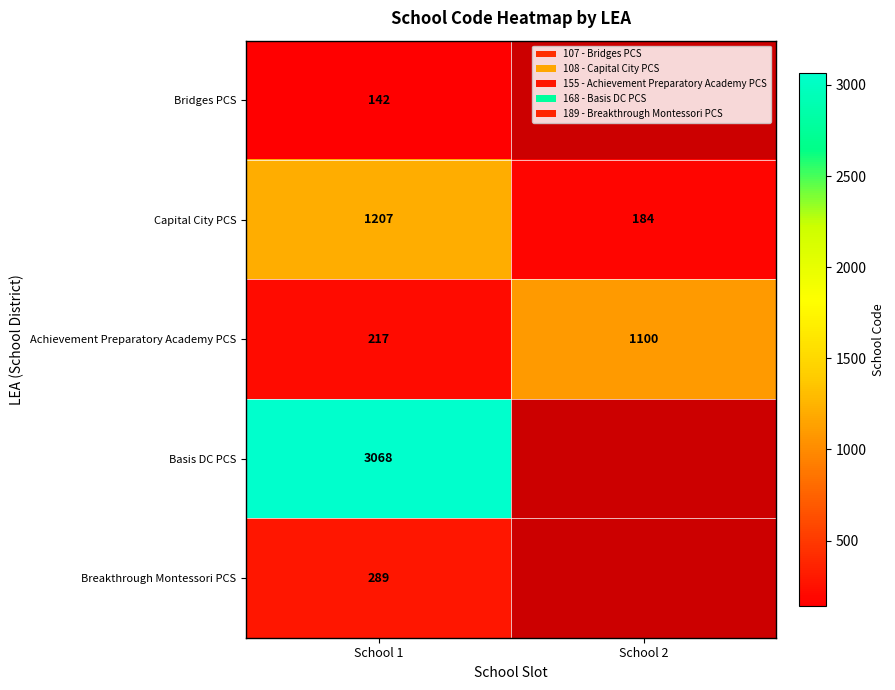

The Achievement Preparatory Academy PCS series shows 1100 at School 2. True or false?

True